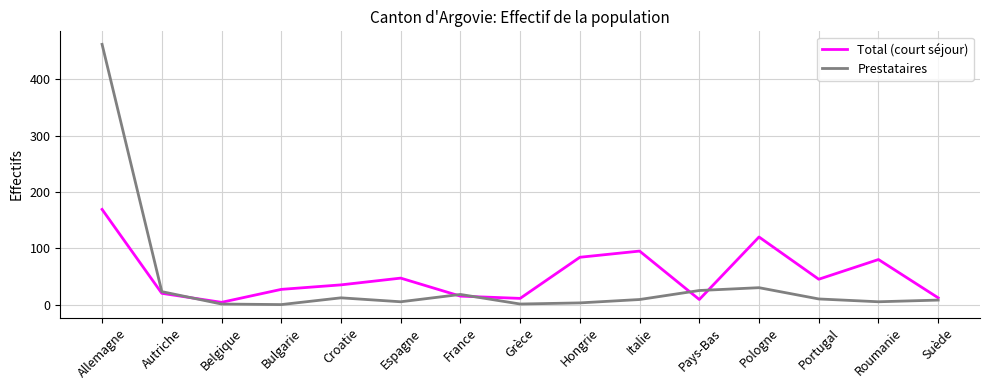

Which series has the largest total across all categories?

Total (court séjour)